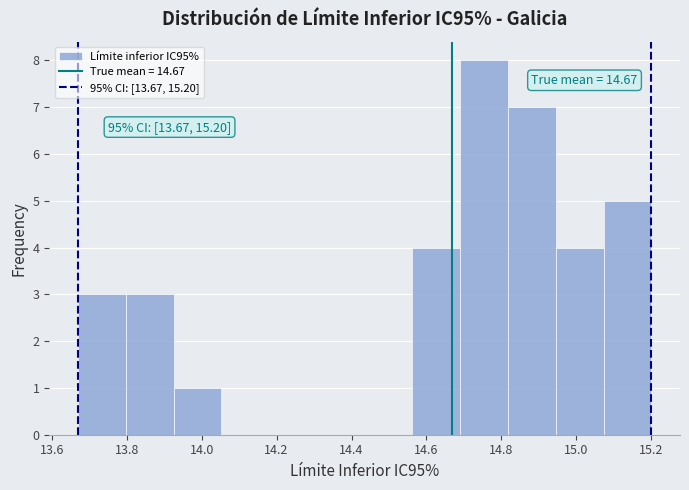

Which range on the x-axis has the tallest bar?

14.70 to 14.82